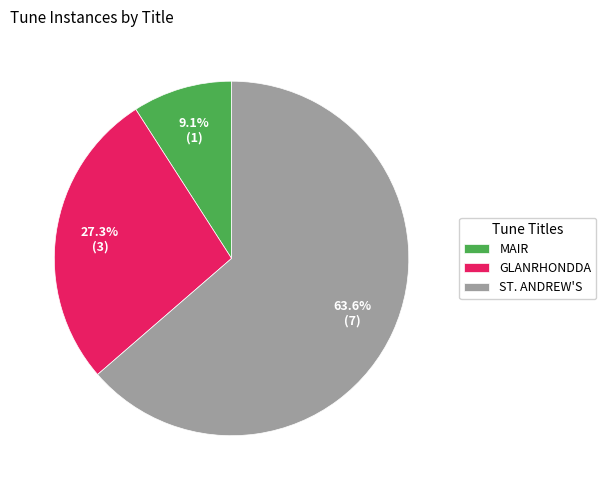

To the nearest percent, what percentage of the pie is ST. ANDREW'S?

64%